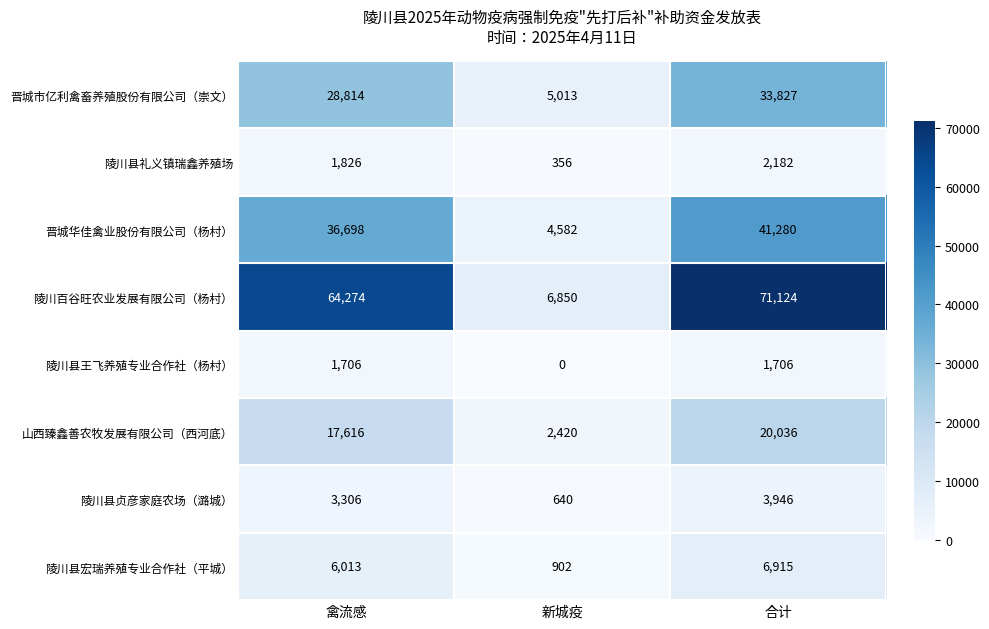

List the series in order of their peak value, highest first.

陵川百谷旺农业发展有限公司（杨村）, 晋城华佳禽业股份有限公司（杨村）, 晋城市亿利禽畜养殖股份有限公司（崇文）, 山西臻鑫善农牧发展有限公司（西河底）, 陵川县宏瑞养殖专业合作社（平城）, 陵川县贞彦家庭农场（潞城）, 陵川县礼义镇瑞鑫养殖场, 陵川县王飞养殖专业合作社（杨村）